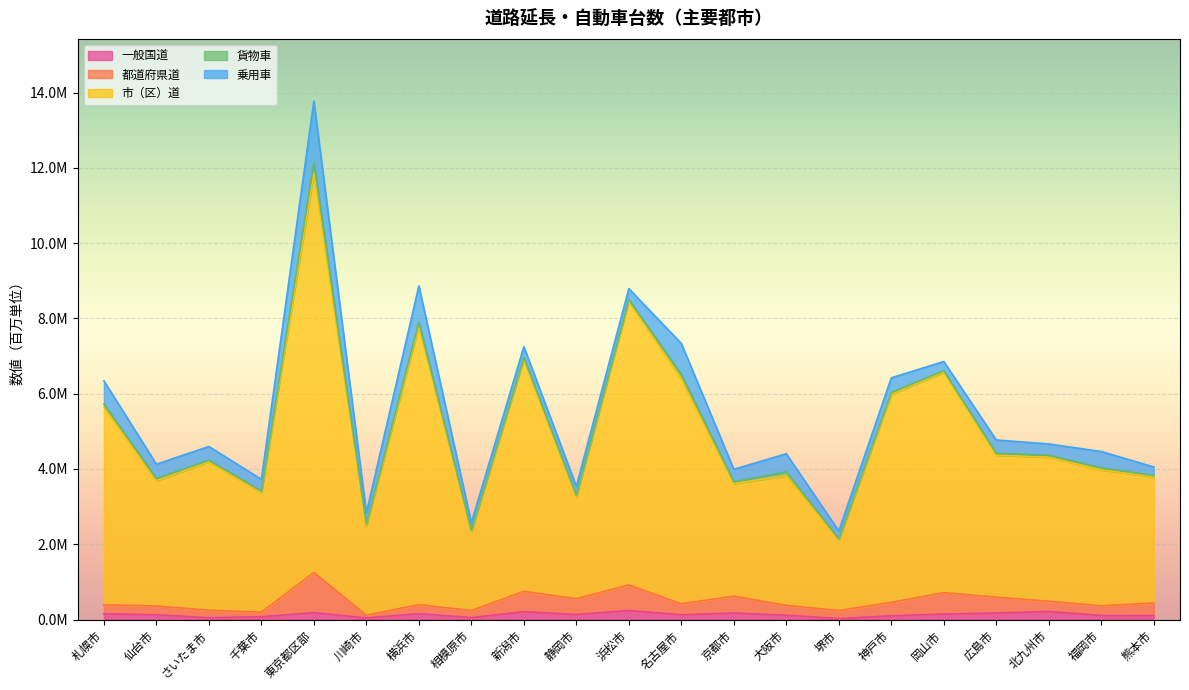

What is the spread (max minus min) of values at 福岡市?

3.9